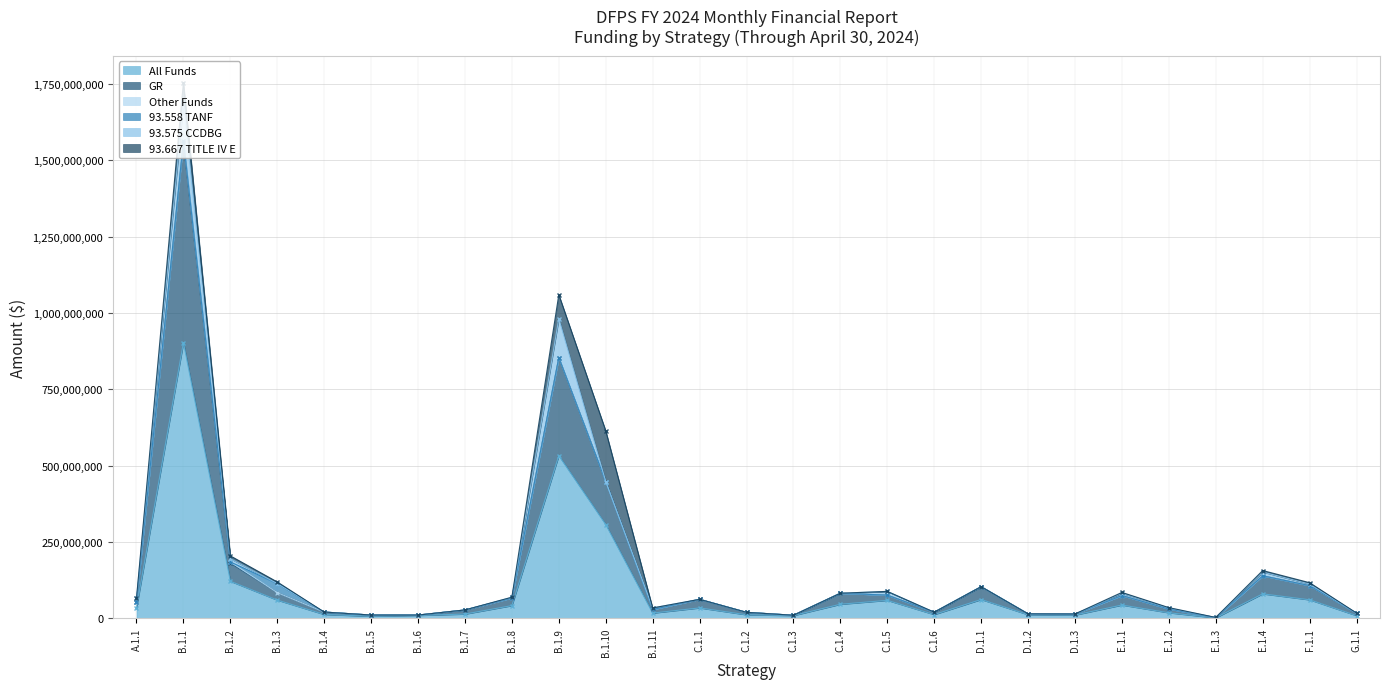

What is the sum of all 93.667 TITLE IV E values?

336468665